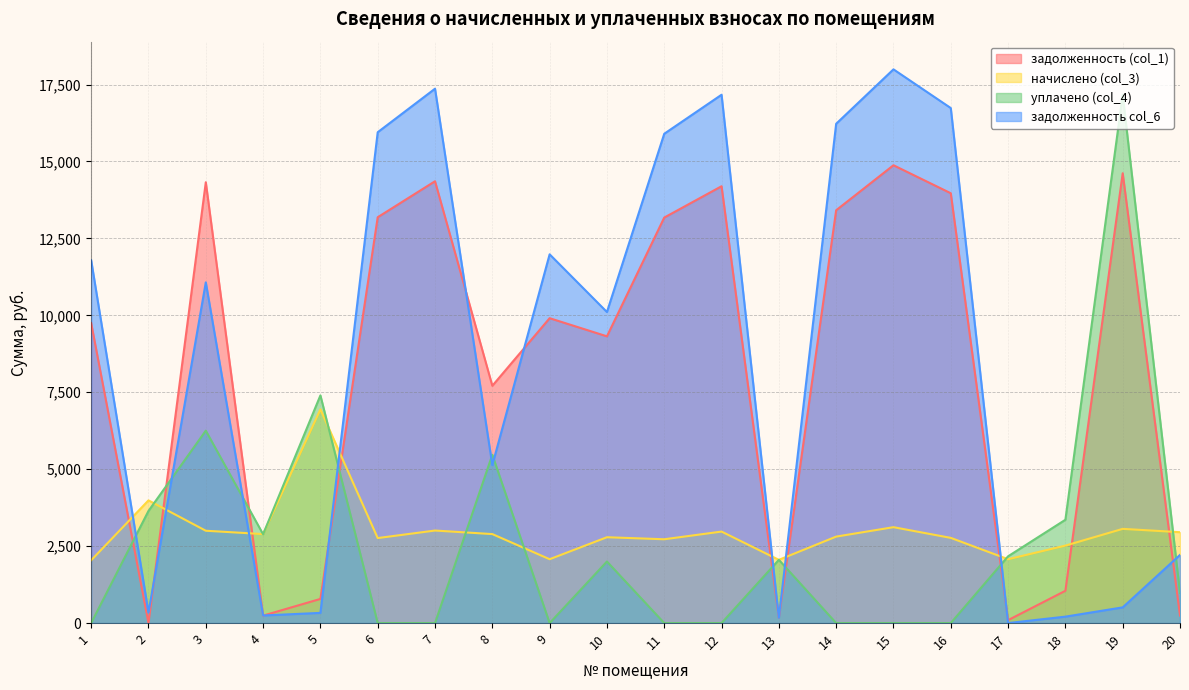

How many categories are shown in the chart?

20